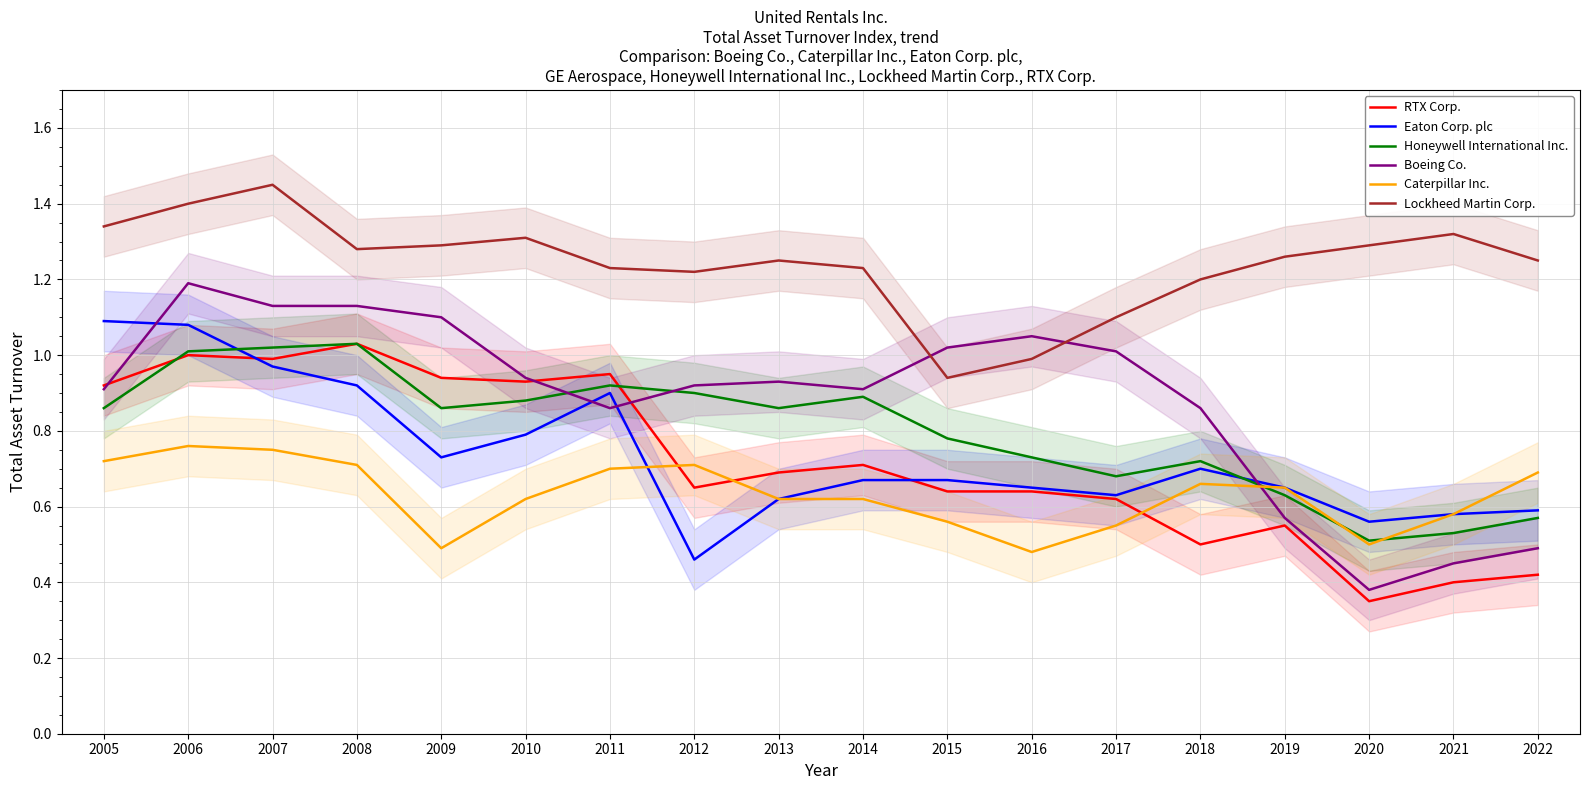

What is the minimum value shown in the chart?

0.3